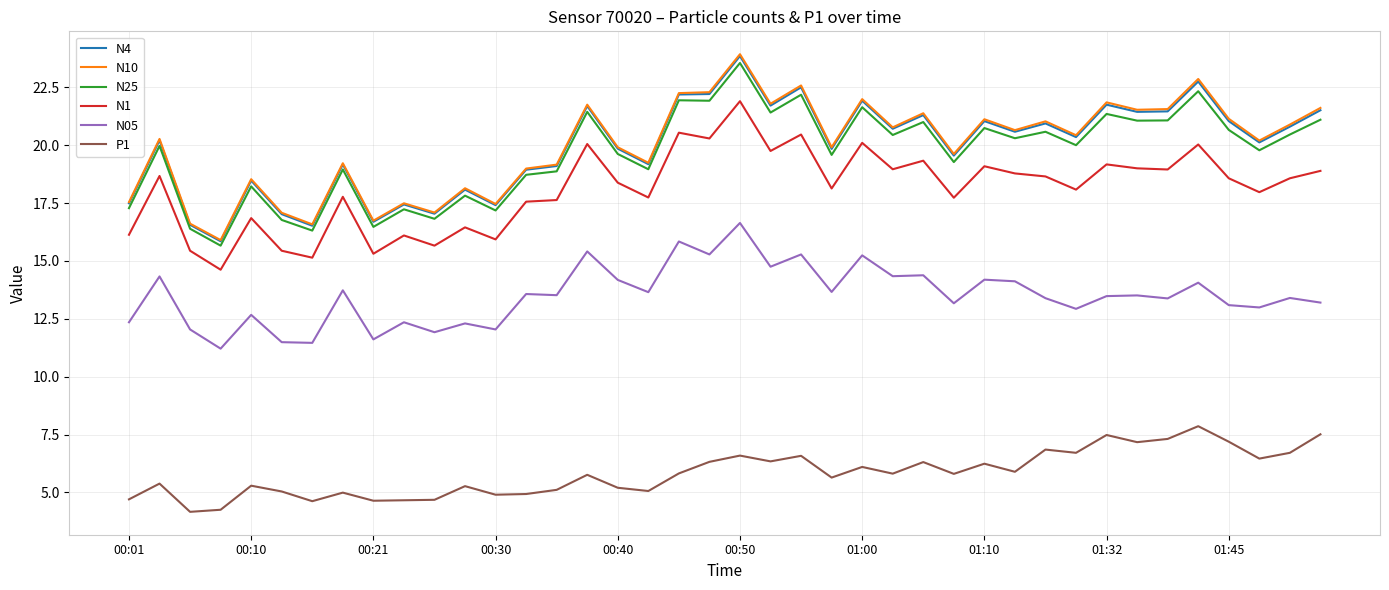

What is the minimum value for N10?

15.9